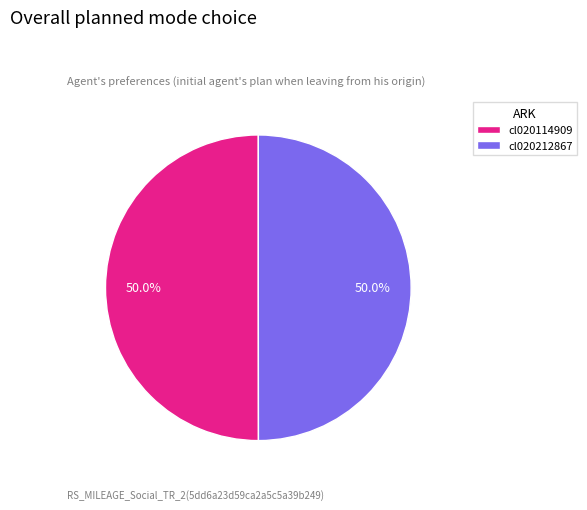

What is the ratio of the value at cl020114909 to the value at cl020212867?

1.0